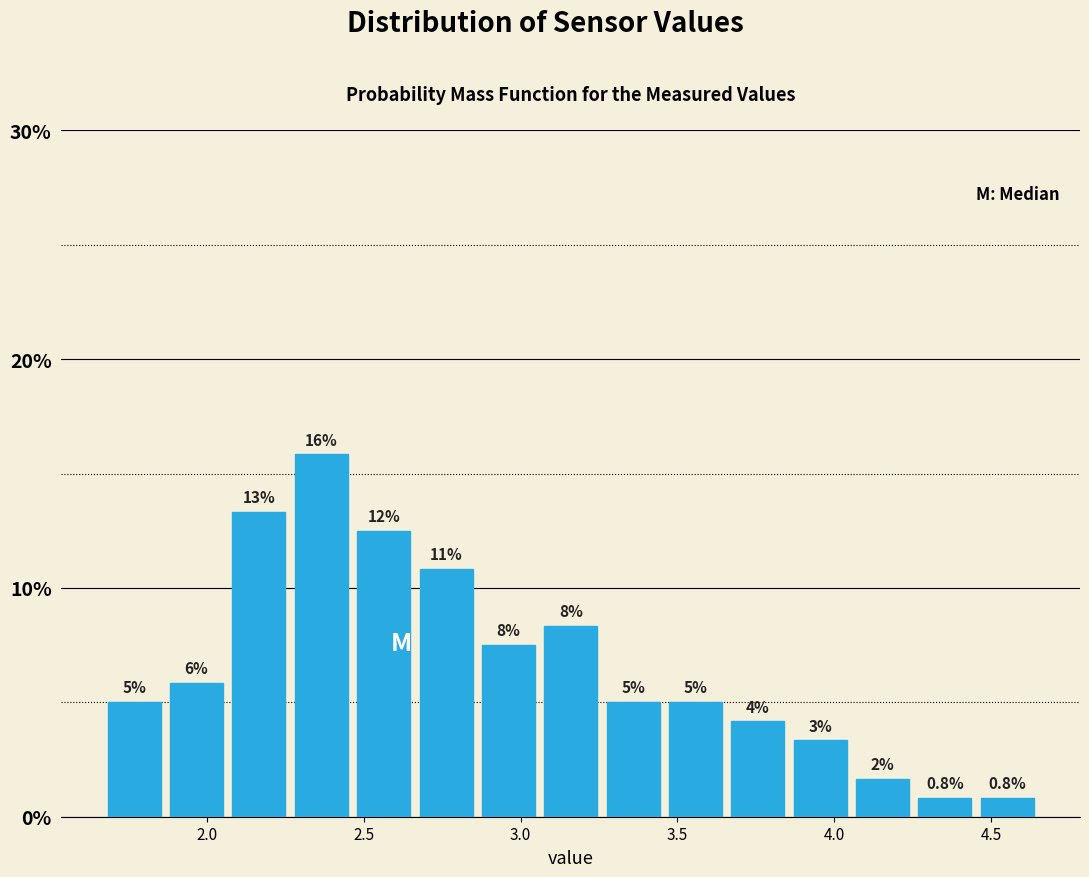

Around what value on the x-axis is the tallest bar? Give the approximate position of its centre, as read against the axis.

2.35